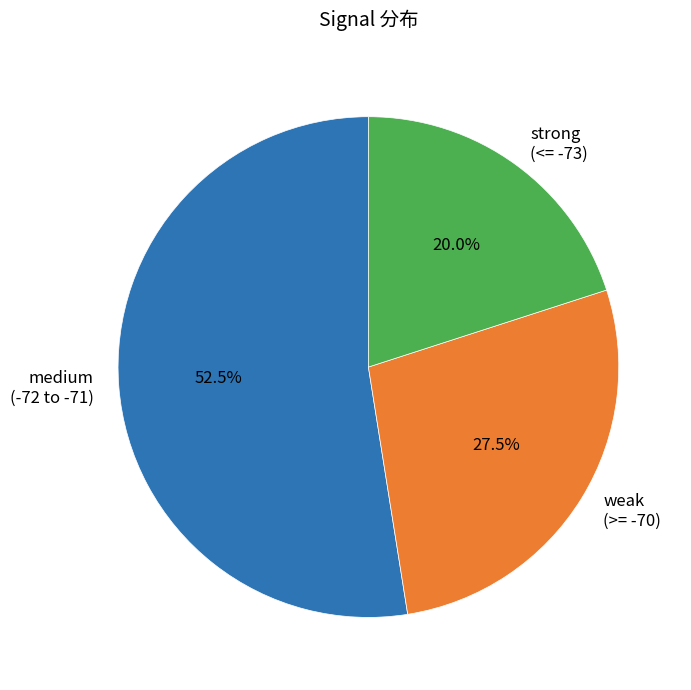

Is the sum of weak (>= -70) and strong (<= -73) greater than half?

No